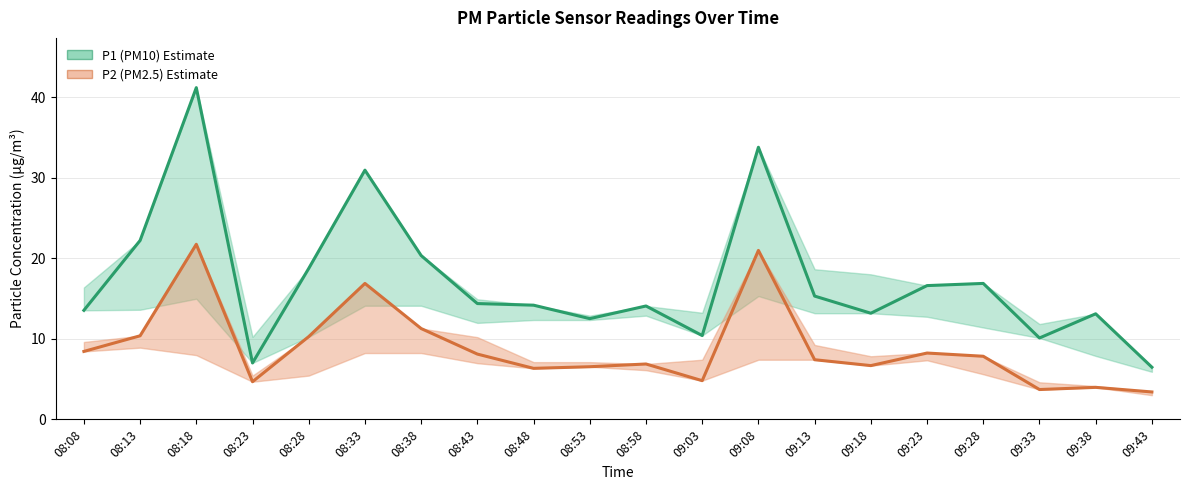

What is the smallest value displayed?

3.4